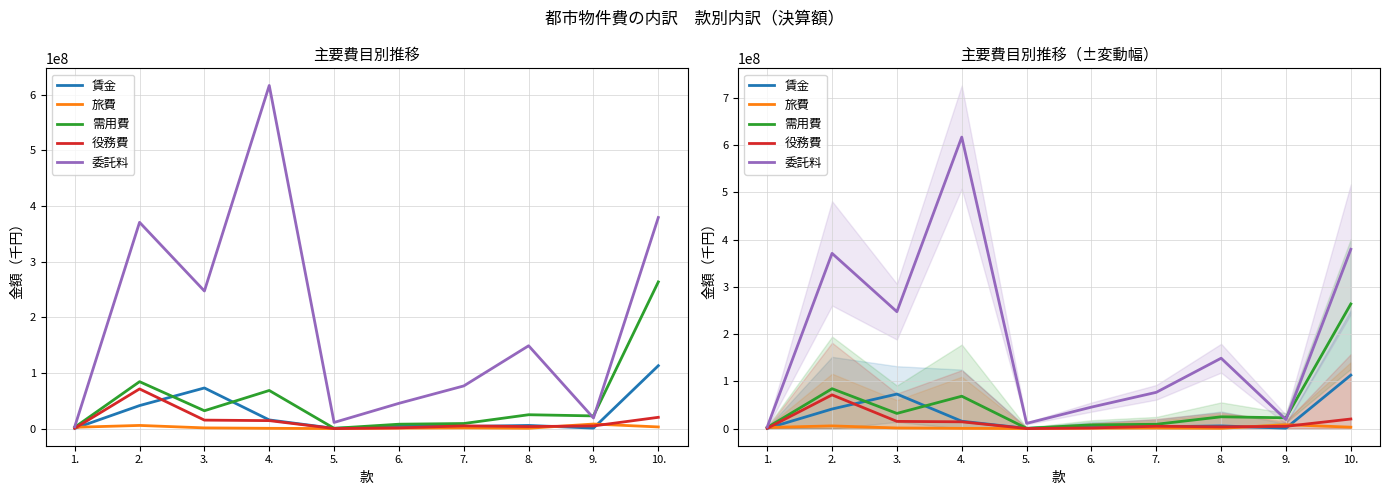

How many lines are shown in the chart?

5